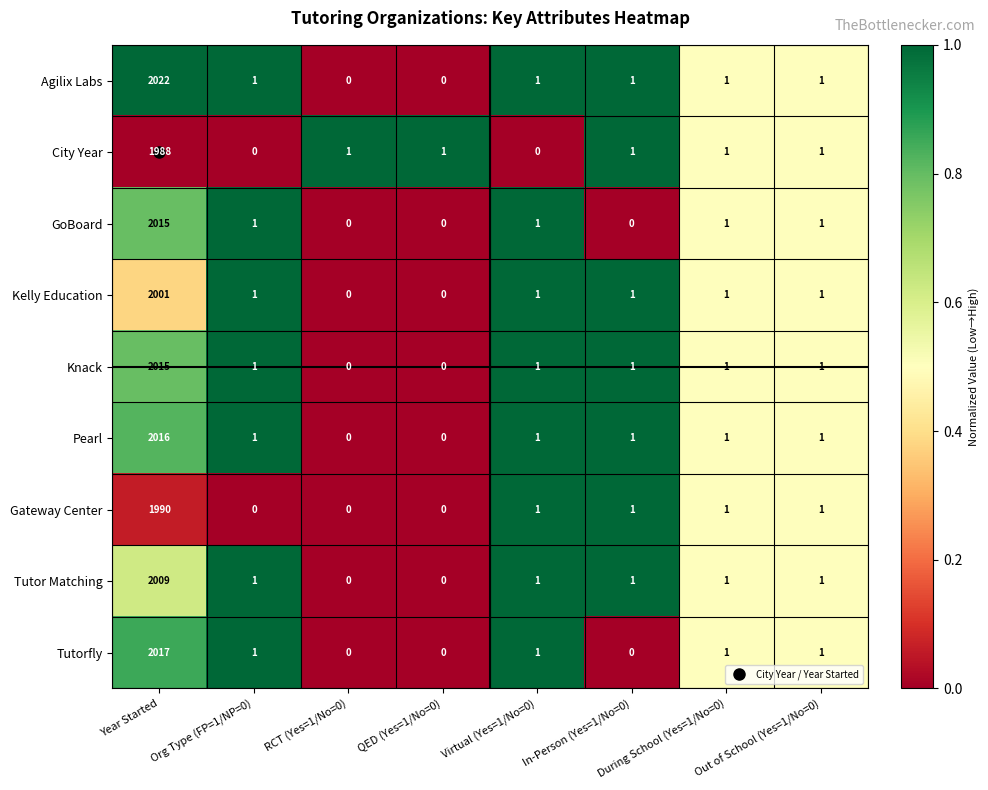

What is the sum of all Tutorfly values?

2021